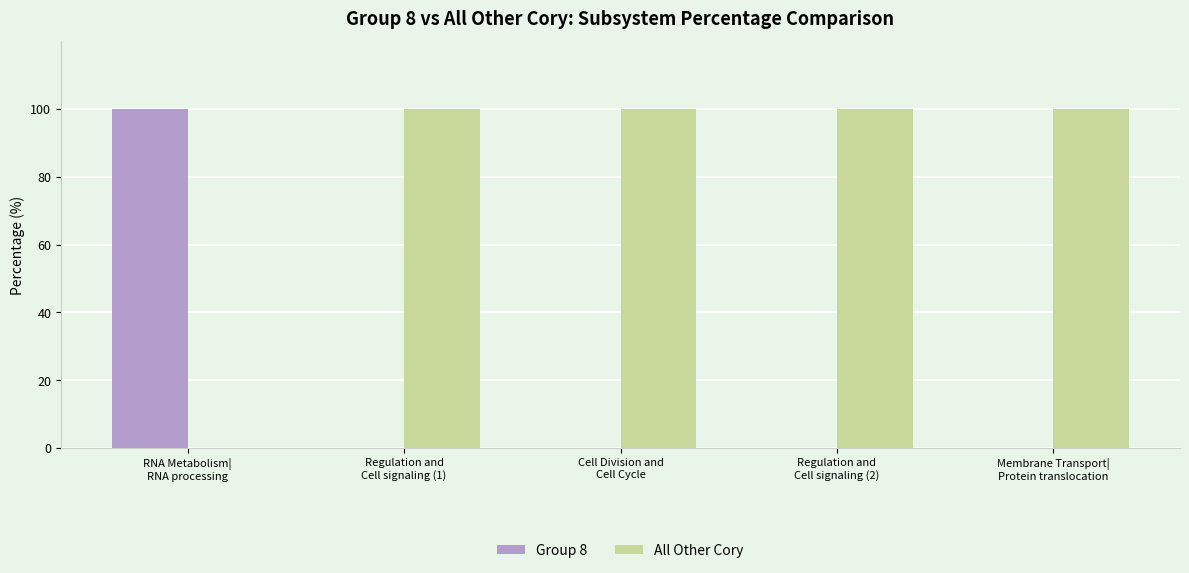

How many groups of bars are there?

5